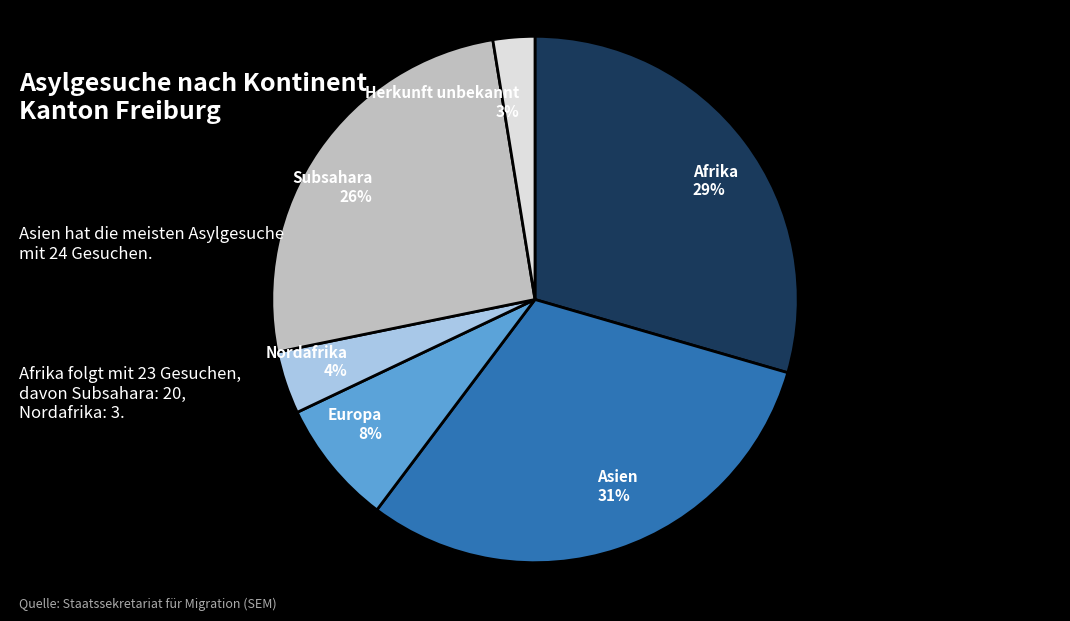

Rank the categories by value from highest to lowest.

Asien, Afrika, Subsahara, Europa, Nordafrika, Herkunft unbekannt